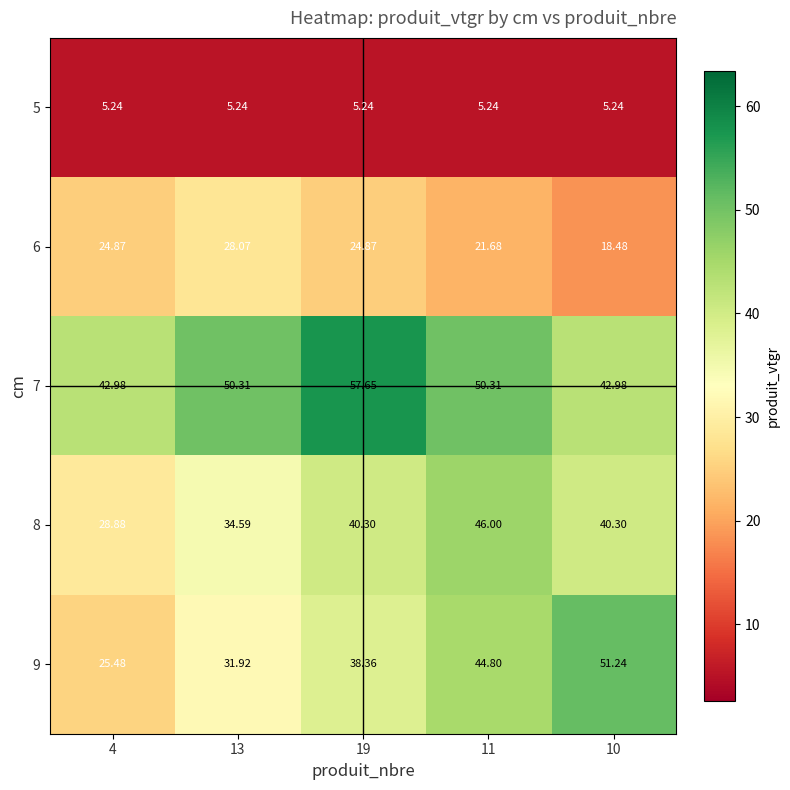

What is the difference between the highest and lowest values at 10?

46.0